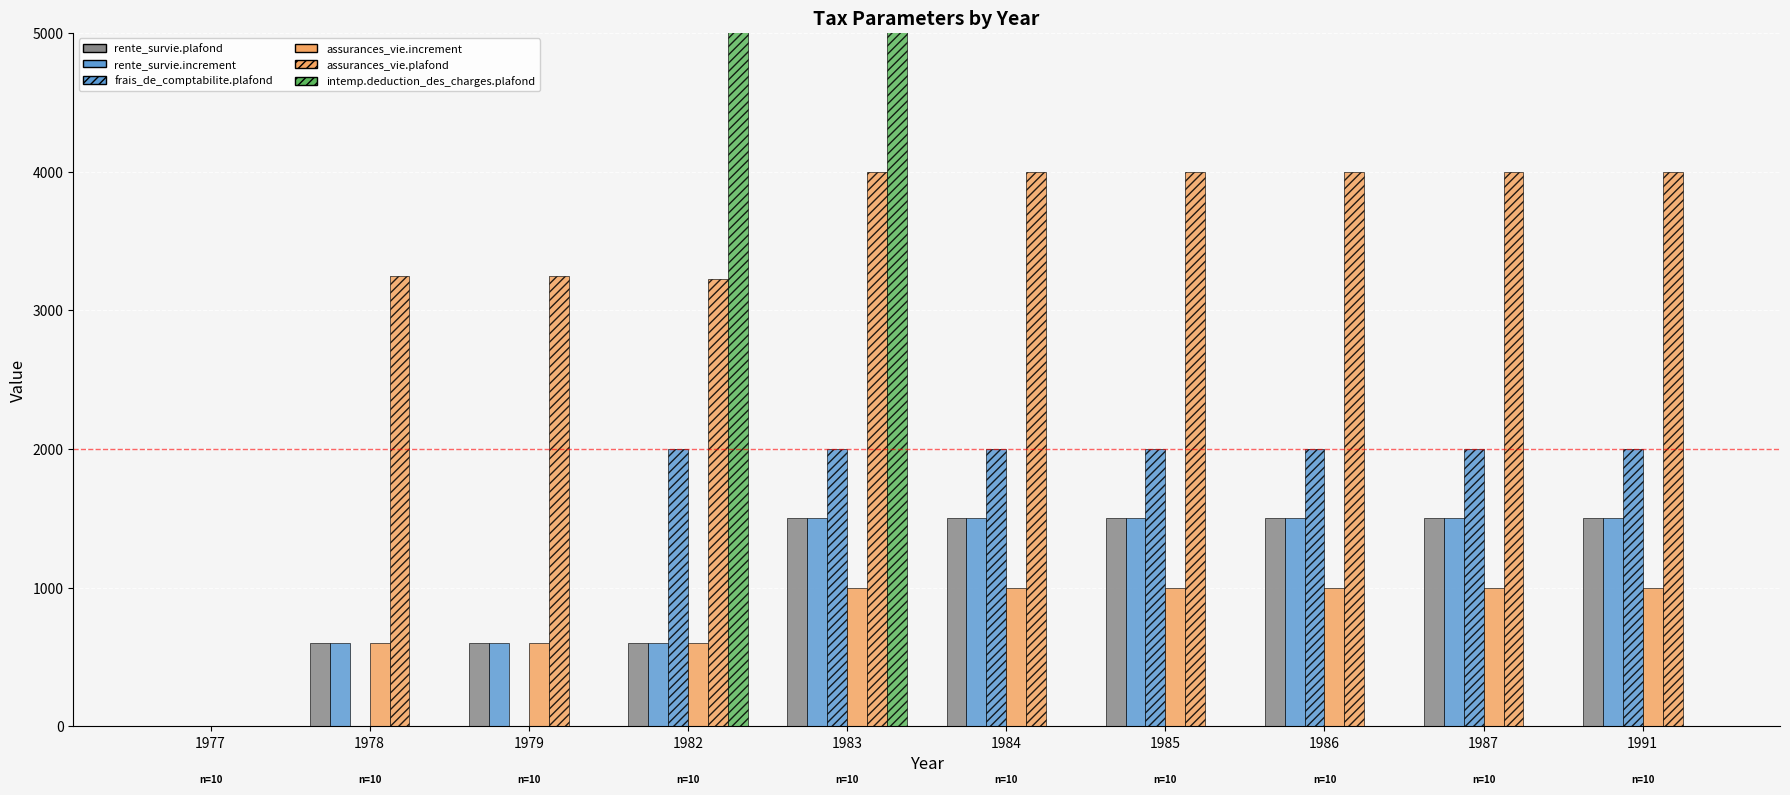

Reading right to left, what are all the values shown in this chart?

rente_survie.plafond: 1991=1500	1987=1500	1986=1500	1985=1500	1984=1500	1983=1500	1982=600	1979=600	1978=600	1977=0
rente_survie.increment: 1991=1500	1987=1500	1986=1500	1985=1500	1984=1500	1983=1500	1982=600	1979=600	1978=600	1977=0
frais_de_comptabilite.plafond: 1991=2000	1987=2000	1986=2000	1985=2000	1984=2000	1983=2000	1982=2000	1979=0	1978=0	1977=0
assurances_vie.increment: 1991=1000	1987=1000	1986=1000	1985=1000	1984=1000	1983=1000	1982=600	1979=600	1978=600	1977=0
assurances_vie.plafond: 1991=4000	1987=4000	1986=4000	1985=4000	1984=4000	1983=4000	1982=3225	1979=3250	1978=3250	1977=0
intemp.deduction_des_charges.plafond: 1991=0	1987=0	1986=0	1985=0	1984=0	1983=7000	1982=7000	1979=0	1978=0	1977=0